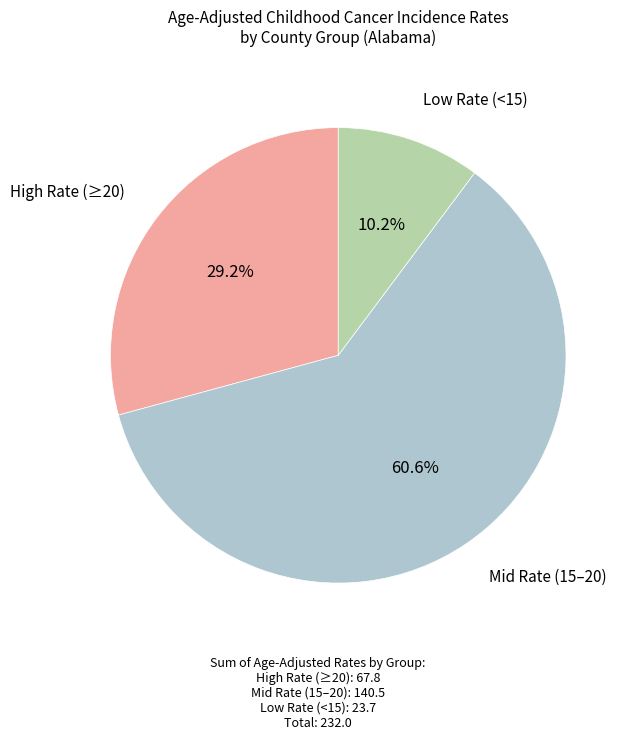

Is there a majority slice in this chart?

Yes